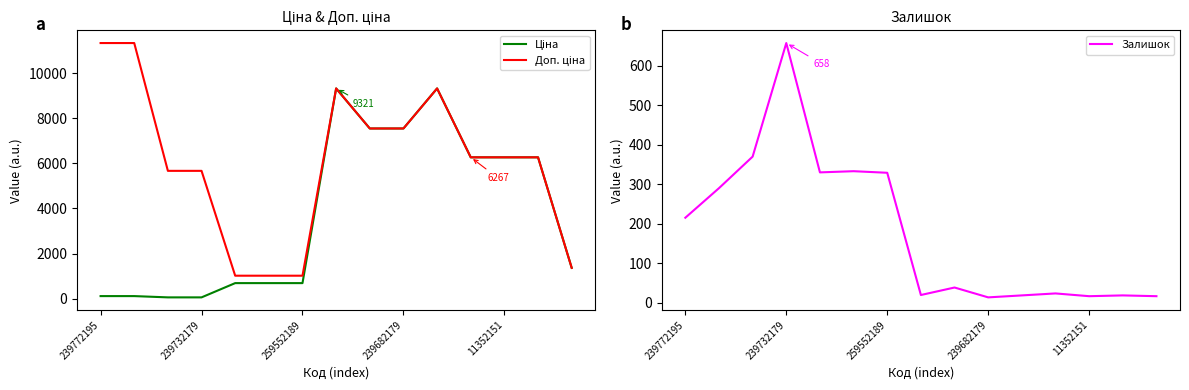

How many lines are shown in the chart?

3